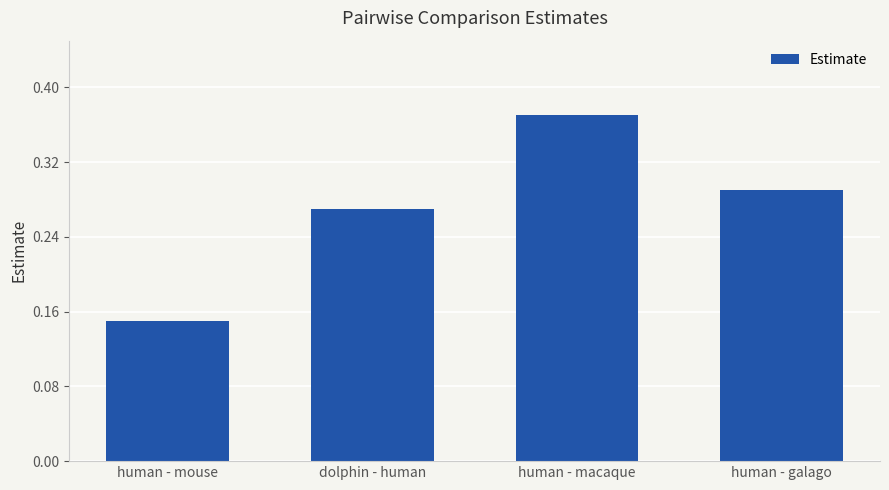

List the labels in order of value, largest first.

human - macaque, human - galago, dolphin - human, human - mouse